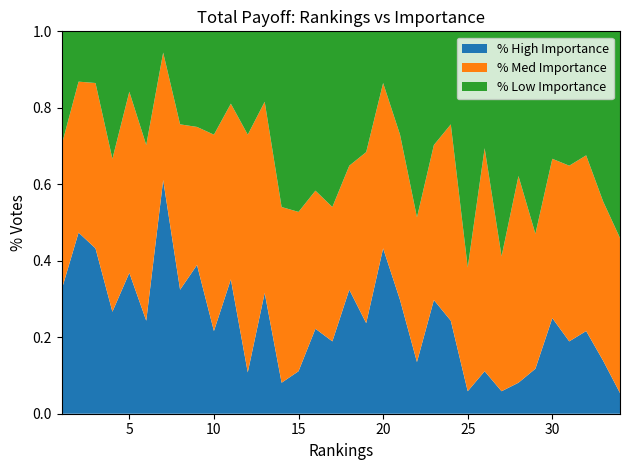

Reading right to left, list all the values displayed in this chart.

Low: 34=20	33=16	32=12	31=13	30=12	29=18	28=14	27=20	26=11	25=21	24=9	23=11	22=18	21=10	20=5	19=12	18=13	17=17	16=15	15=17	14=17	13=7	12=10	11=7	10=10	9=9	8=9	7=2	6=11	5=6	4=10	3=5	2=5	1=11
Medium: 34=15	33=15	32=17	31=17	30=15	29=12	28=20	27=12	26=21	25=11	24=19	23=15	22=14	21=16	20=16	19=17	18=12	17=13	16=13	15=15	14=17	13=19	12=23	11=17	10=19	9=13	8=16	7=12	6=17	5=18	4=12	3=16	2=15	1=14
High: 34=2	33=5	32=8	31=7	30=9	29=4	28=3	27=2	26=4	25=2	24=9	23=11	22=5	21=11	20=16	19=9	18=12	17=7	16=8	15=4	14=3	13=12	12=4	11=13	10=8	9=14	8=12	7=22	6=9	5=14	4=8	3=16	2=18	1=12